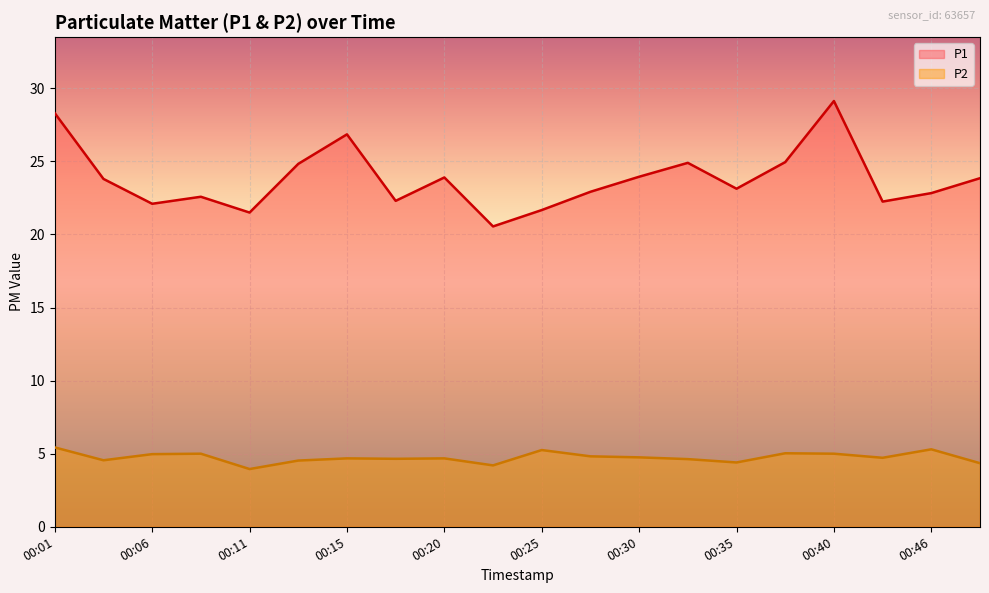

Which series changed the most between 00:06 and 00:46?

P1